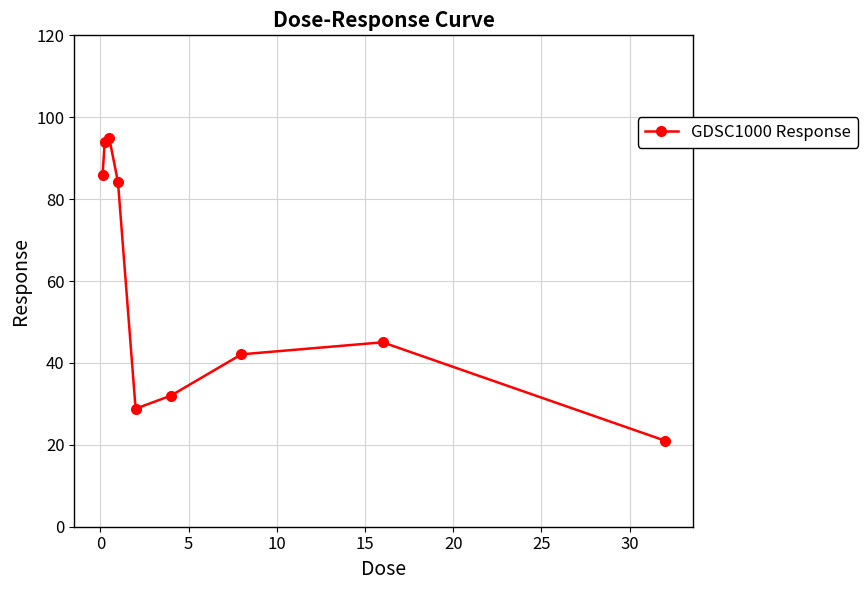

How many lines are shown in the chart?

1